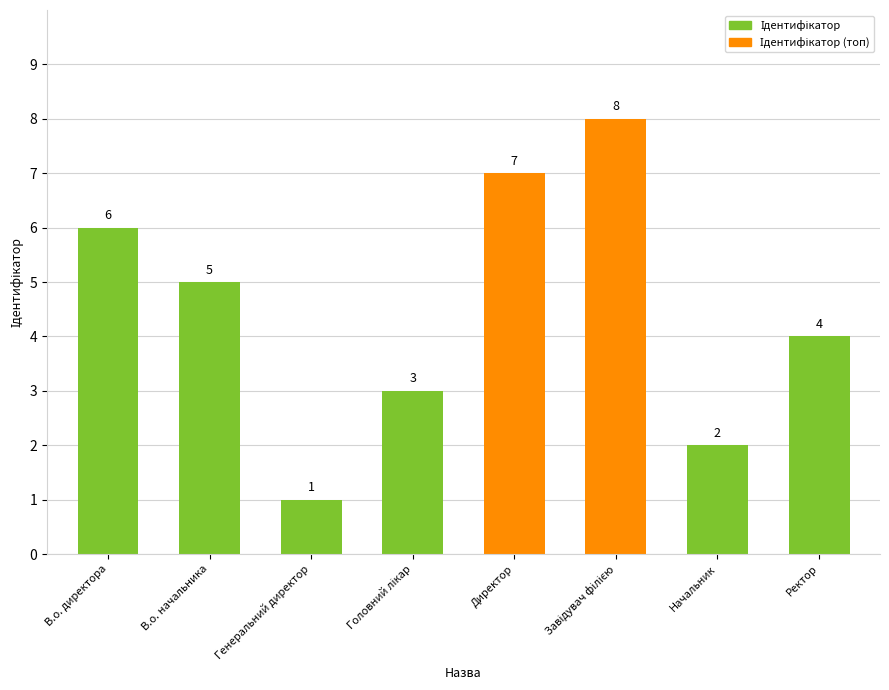

Does the chart contain stacked bars?

No